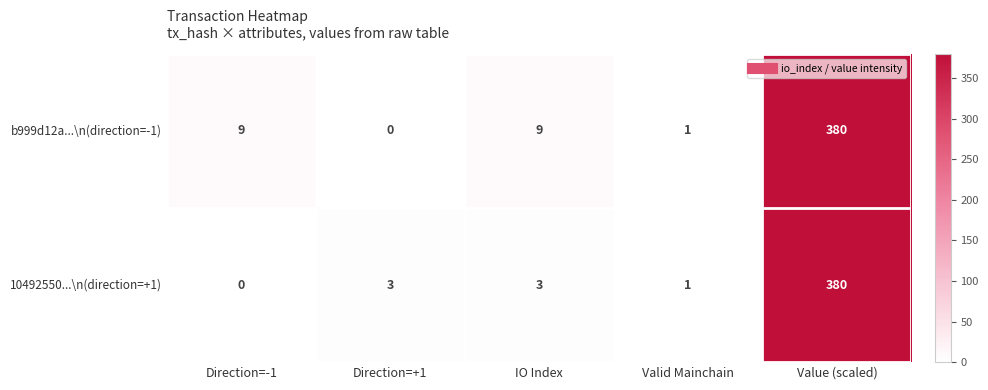

How many categories are shown in the chart?

5